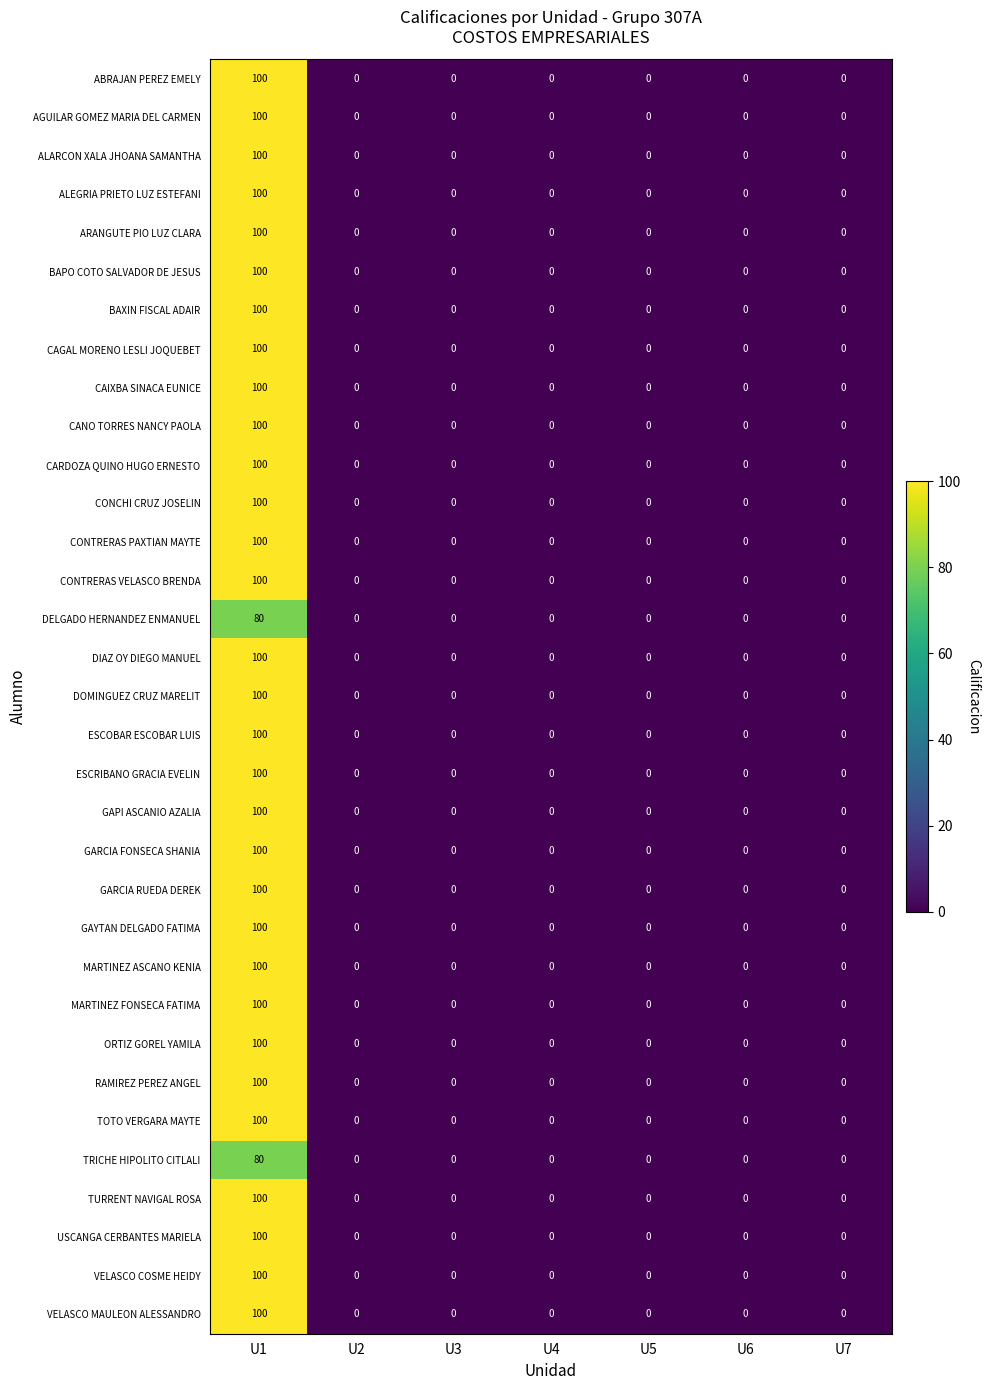

Which label corresponds to the largest value in the chart?

U1